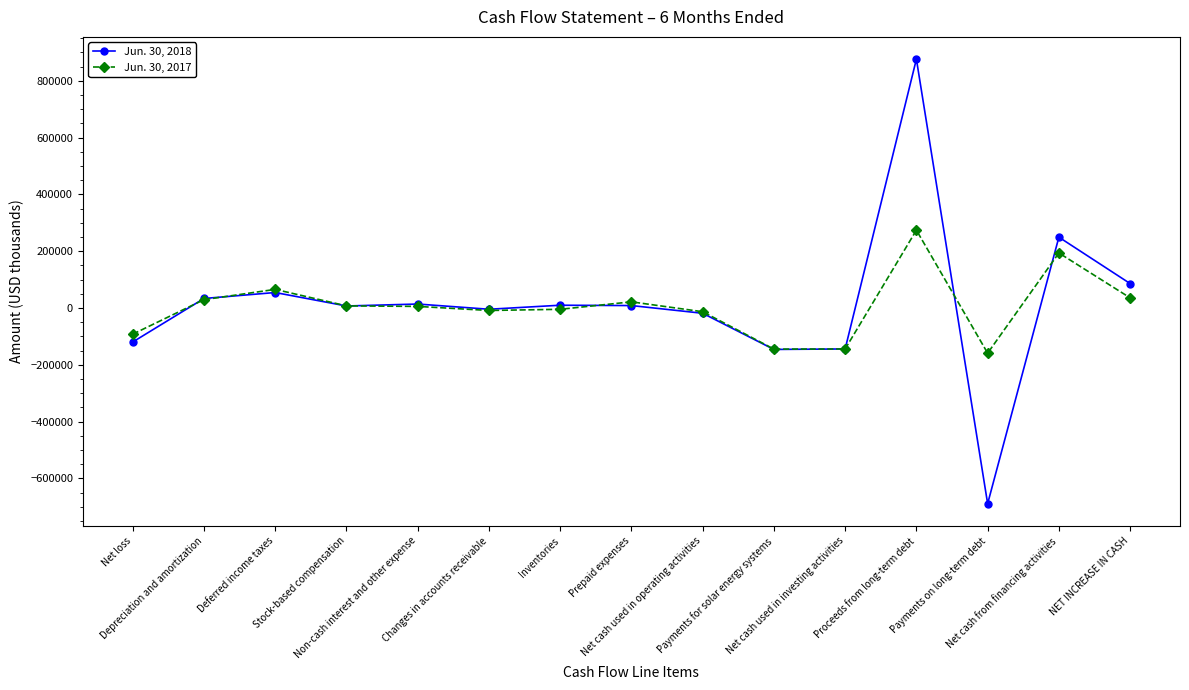

What is the greatest value displayed?

876000